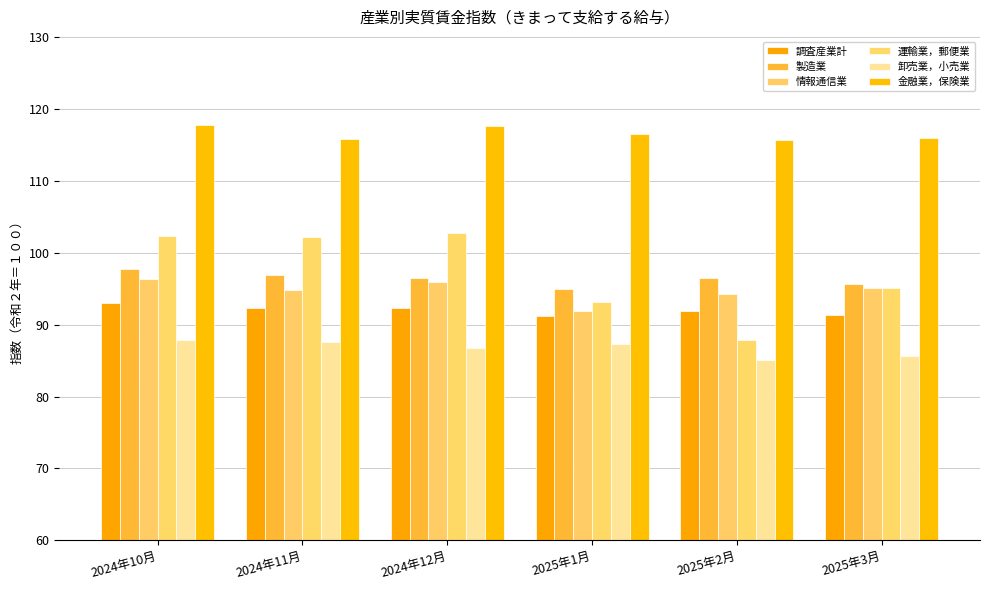

What is the label of the 5th bar from the left?

2025年2月